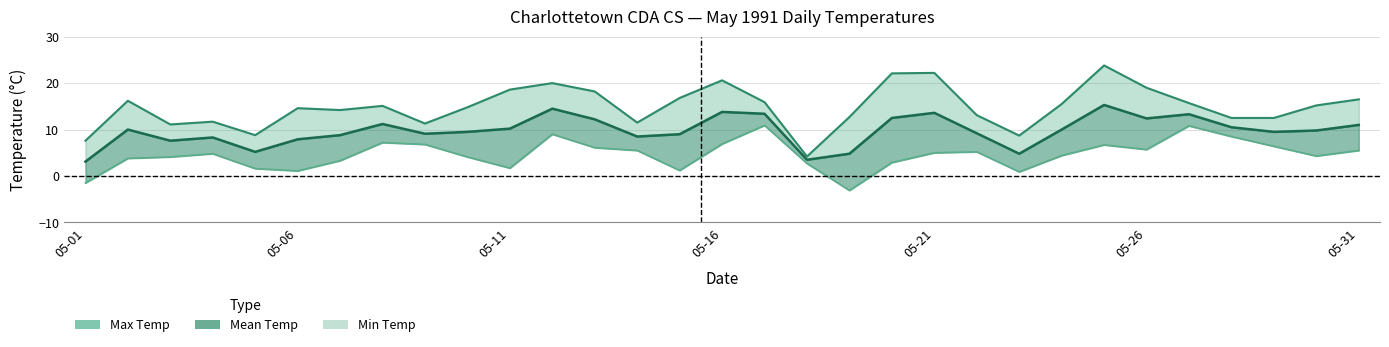

How many lines are shown in the chart?

3